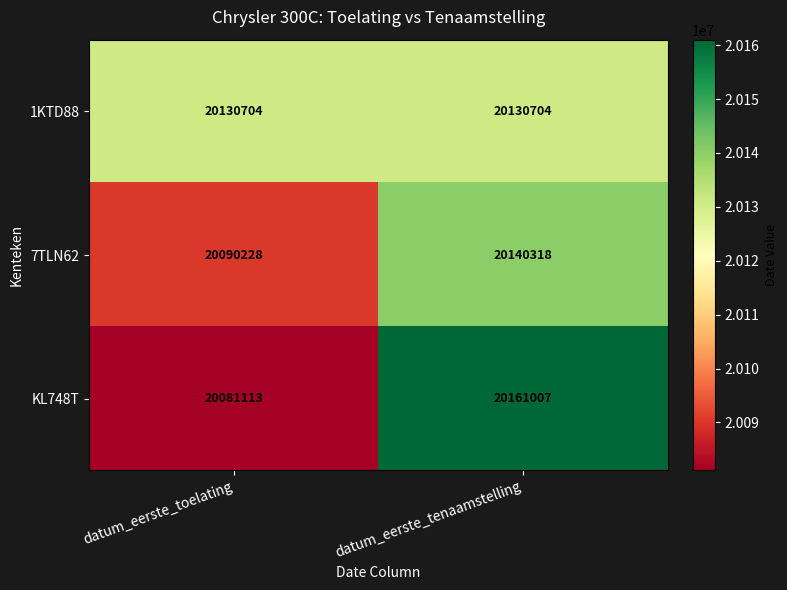

Reading left to right, what are all the values shown in this chart?

1KTD88: 20130704	20130704
7TLN62: 20090228	20140318
KL748T: 20081113	20161007